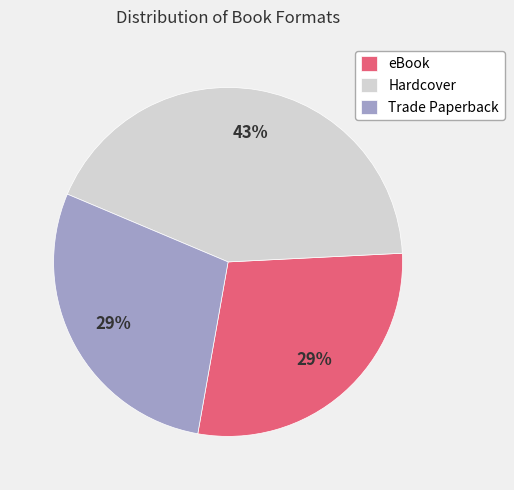

Is the sum of eBook and Hardcover greater than half?

Yes